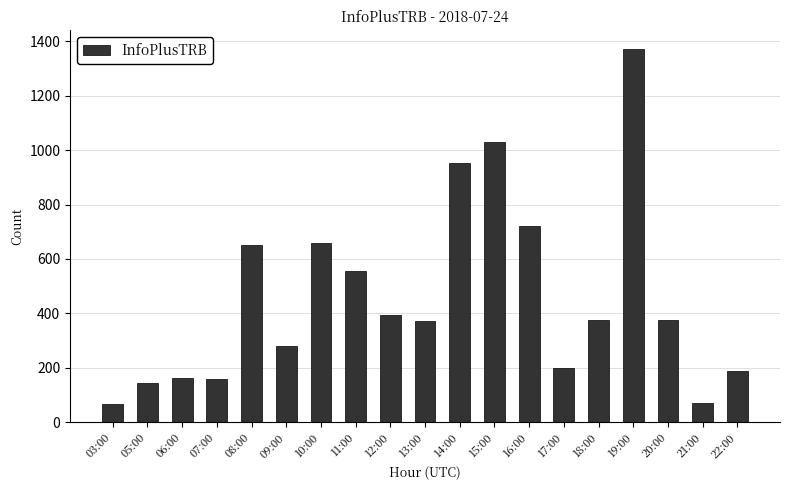

The value at 22:00 is 93. True or false?

False